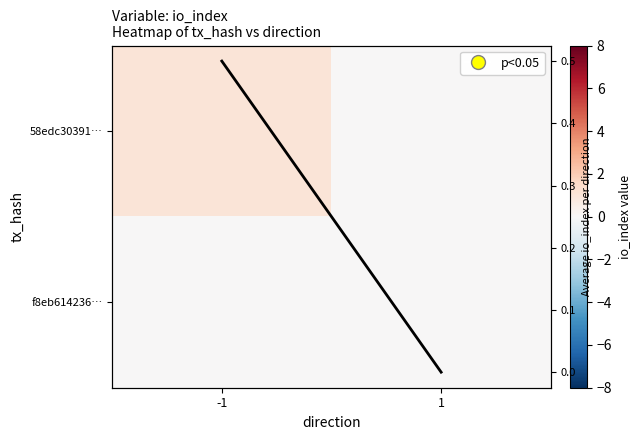

At how many categories does at least one series exceed 0?

1